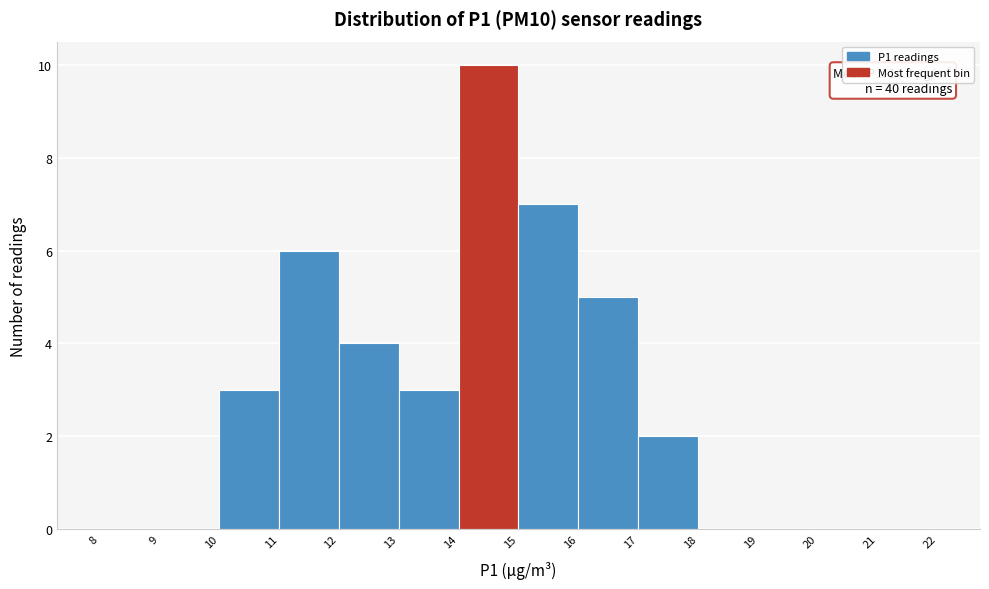

Which range on the x-axis has the tallest bar?

14 to 15